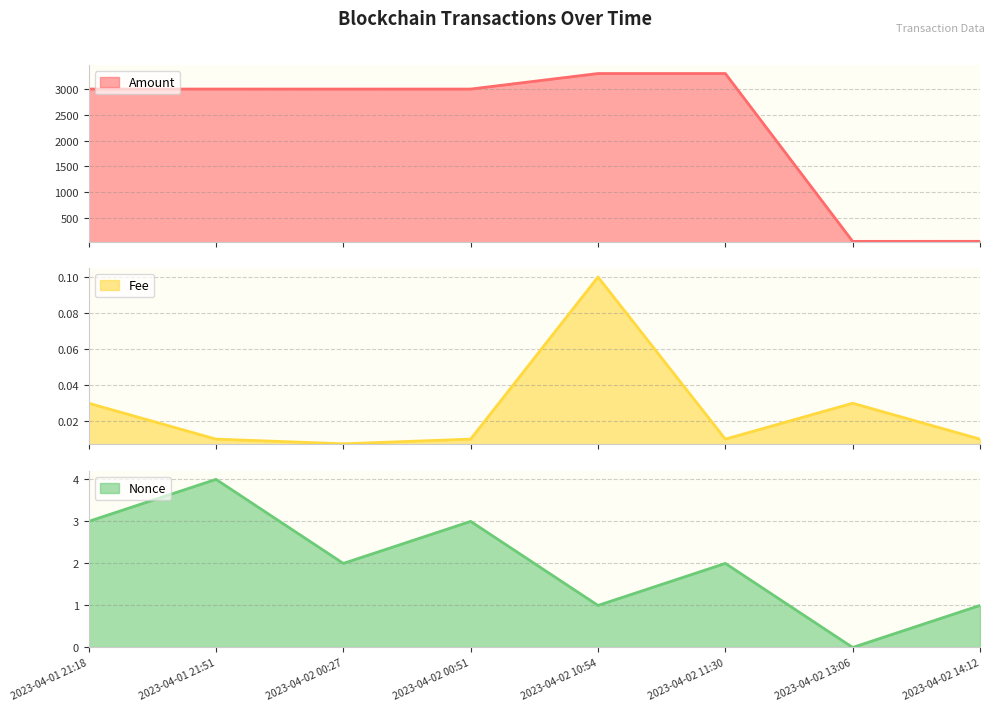

Which series changed the most between 2023-04-01 21:18 and 2023-04-02 00:51?

Amount